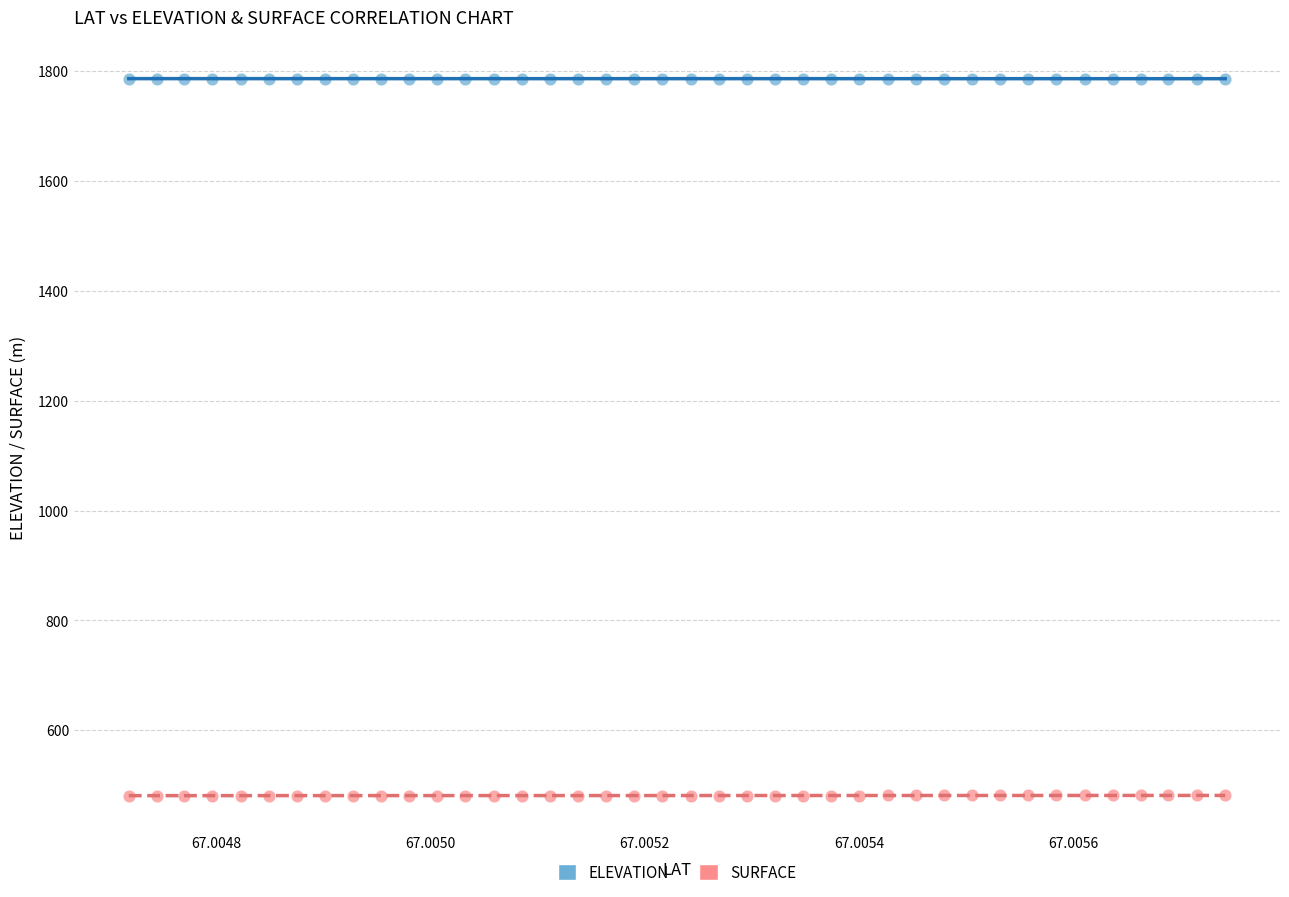

Which series reaches the maximum Y coordinate?

ELEVATION